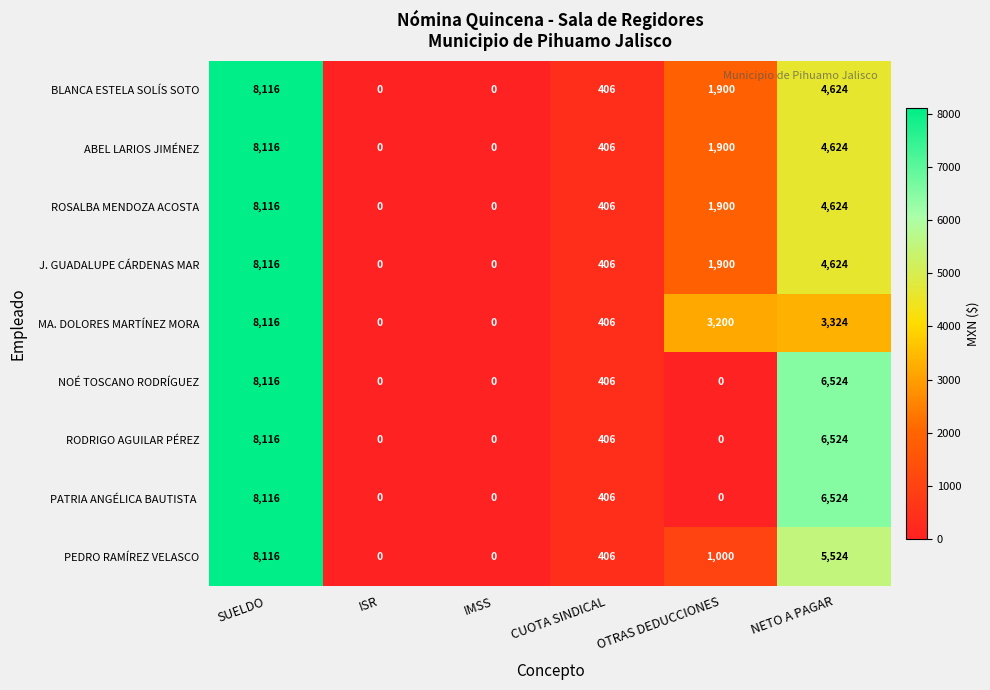

Is it true that MA. DOLORES MARTÍNEZ MORA equals 2077 at SUELDO?

False